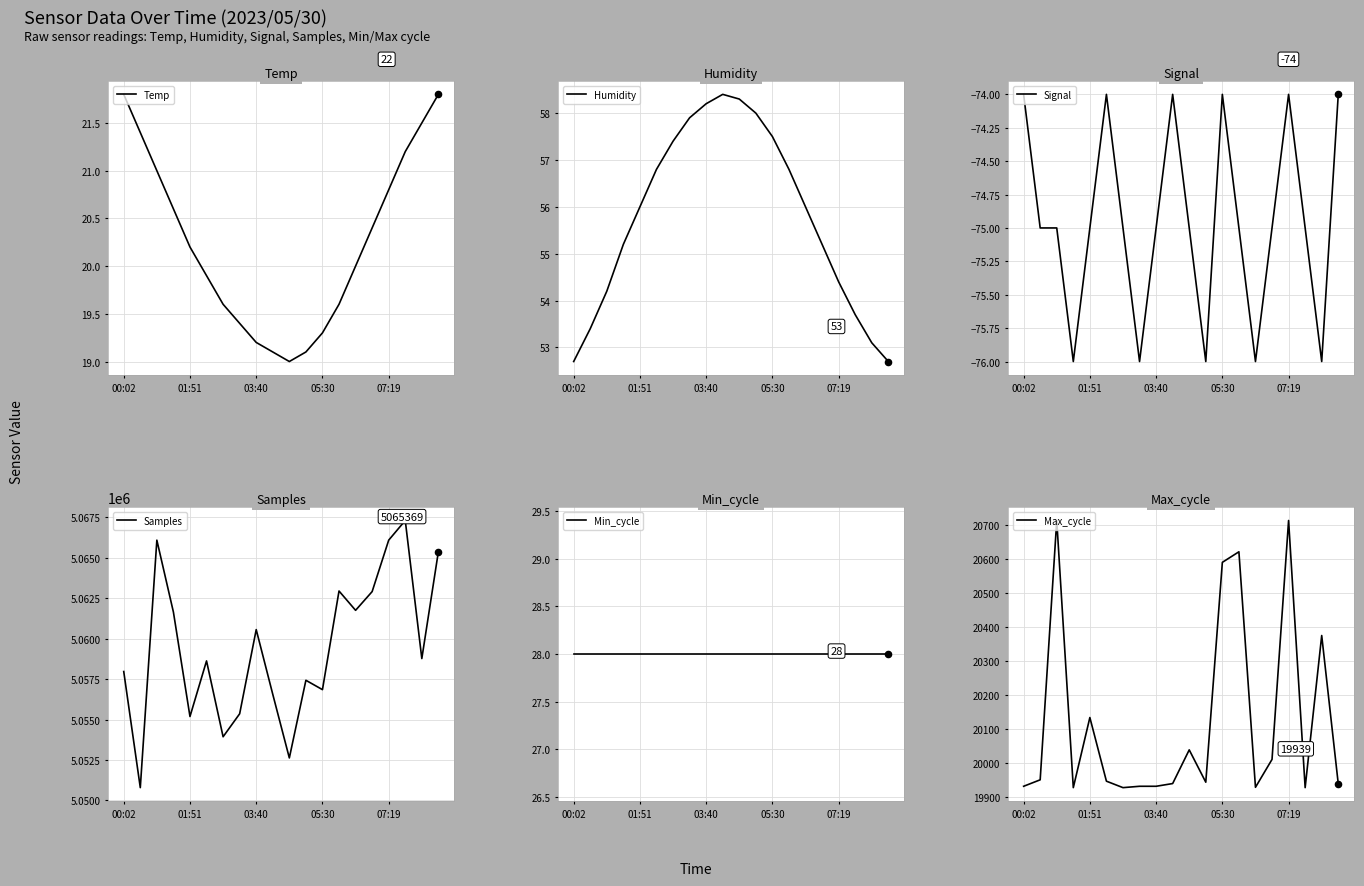

At how many categories does at least one series exceed 2465478?

20